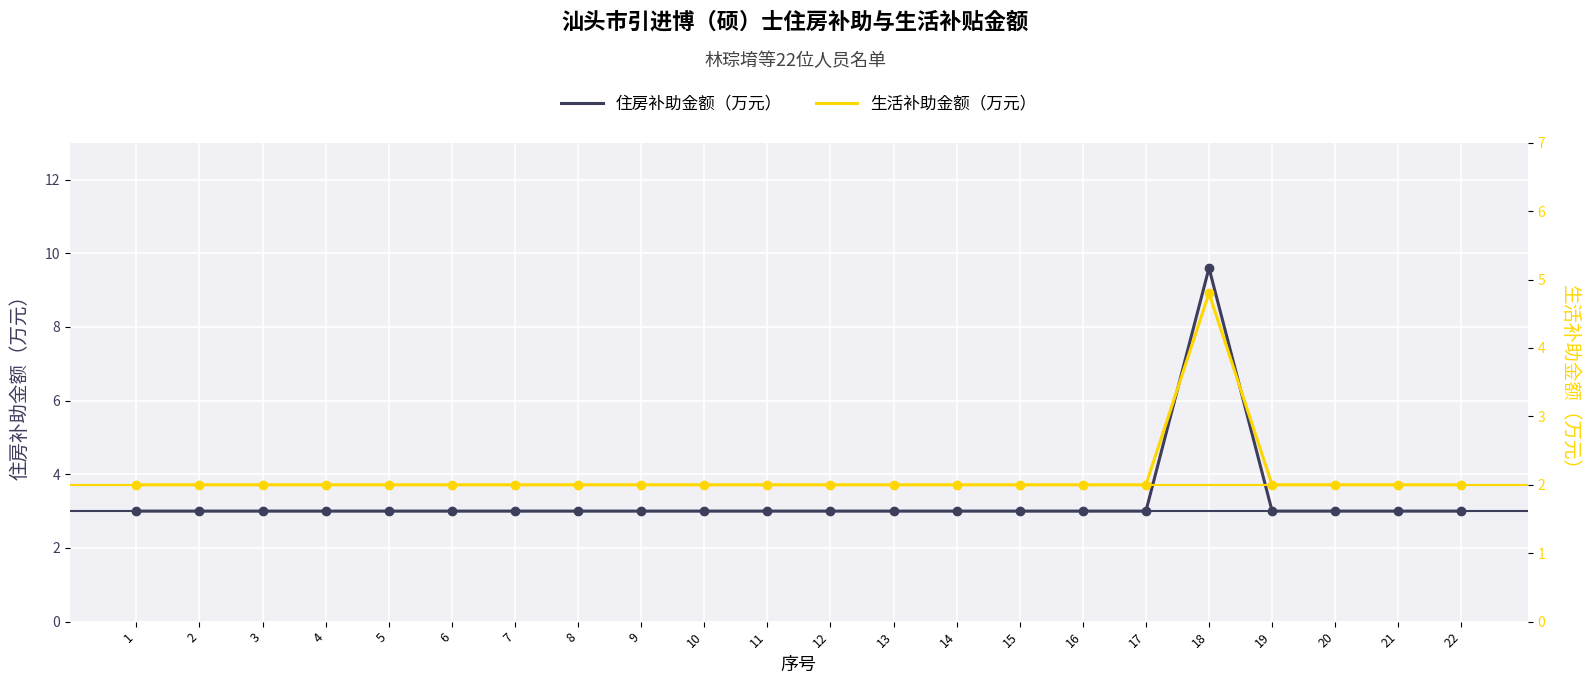

What is the total value across all series at 6?

5.0